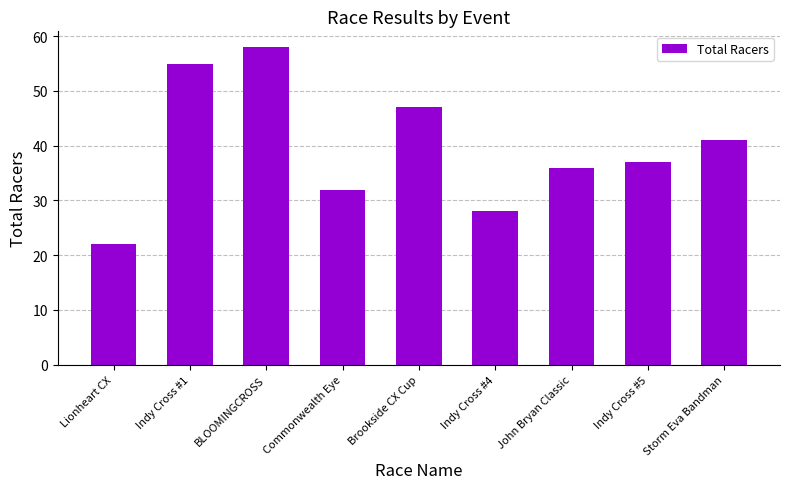

Reading left to right, transcribe all the data shown in this chart.

22	55	58	32	47	28	36	37	41